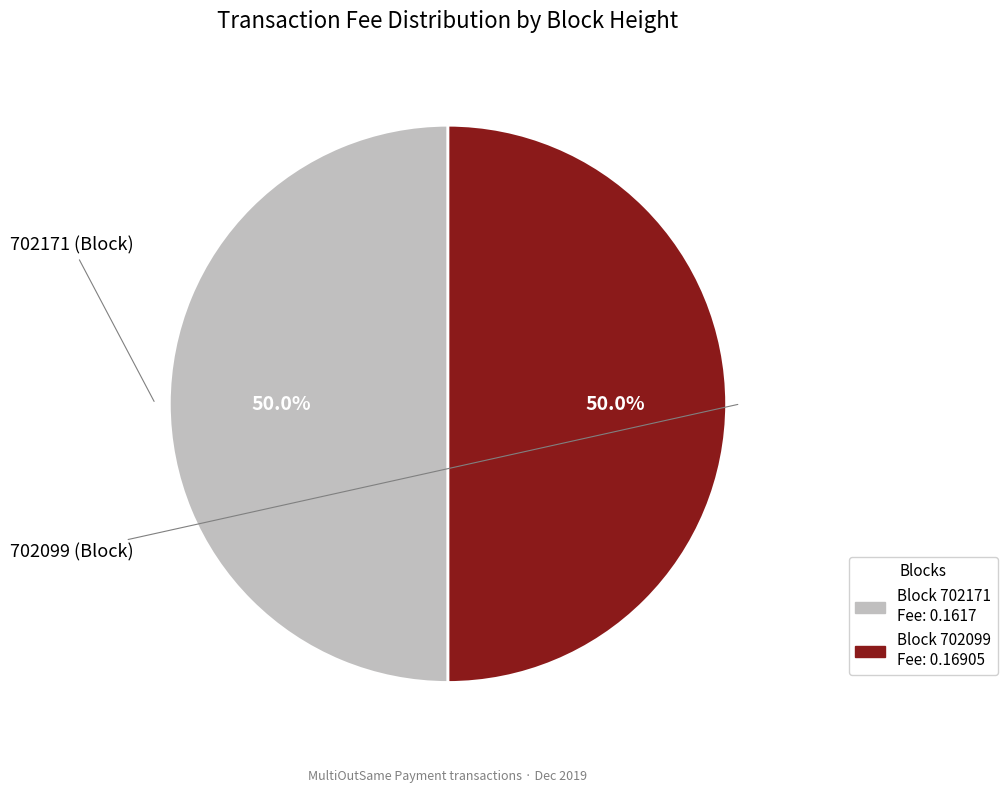

How many slices are in this pie chart?

2